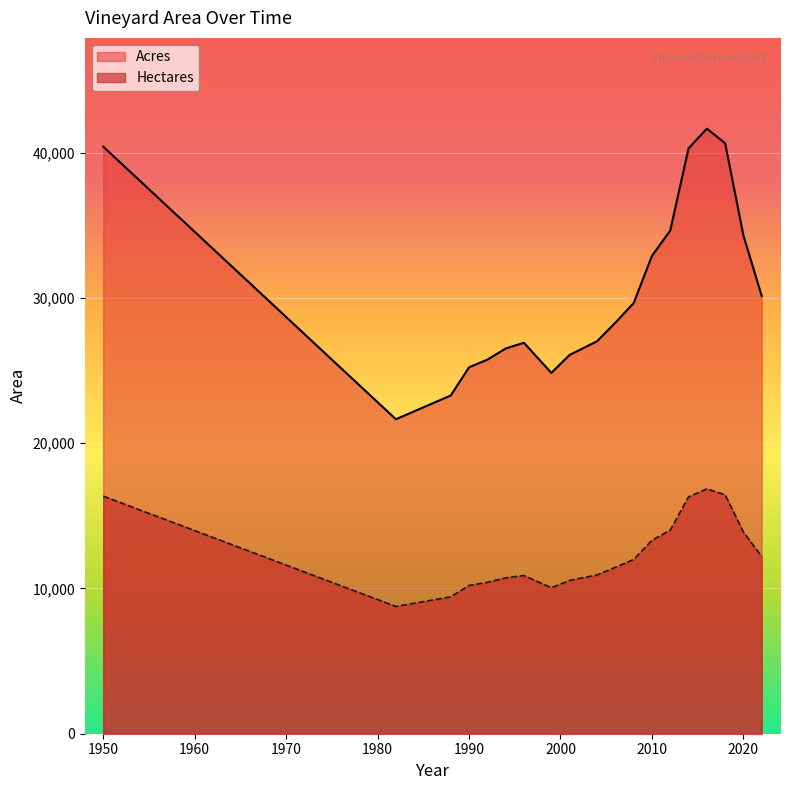

Rank the series by their maximum value, from highest to lowest.

Acres, Hectares